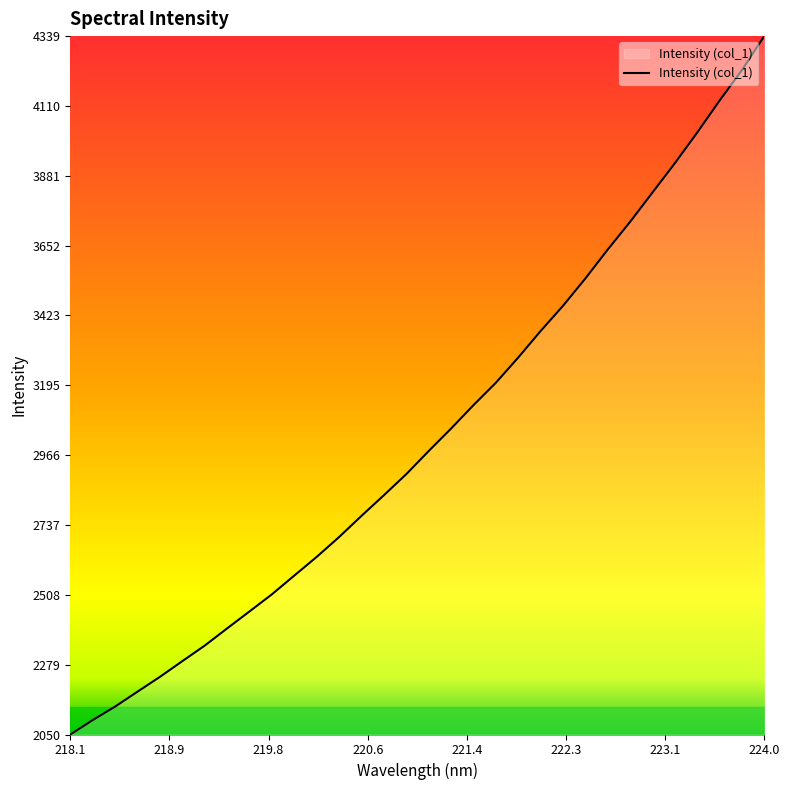

What is the minimum value shown in the chart?

2050.1